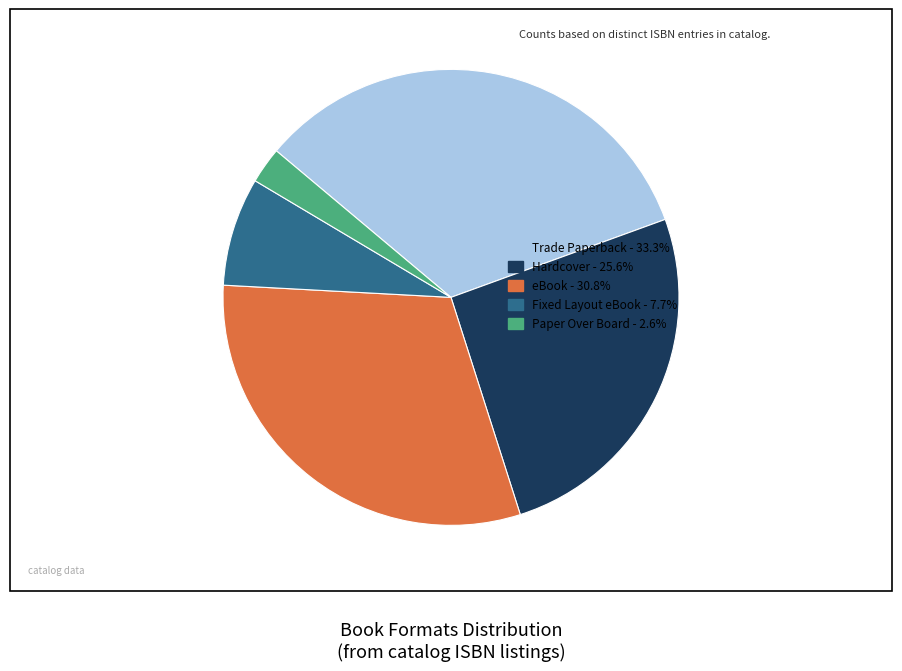

Is there a majority slice in this chart?

No